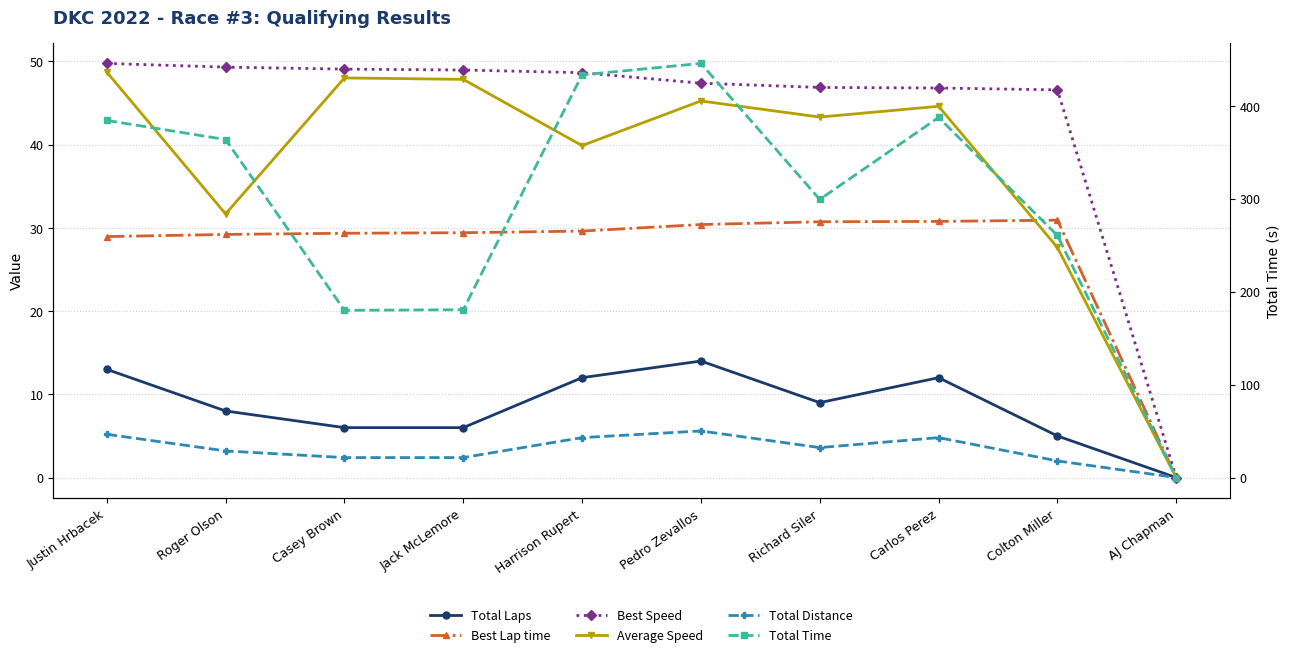

How many lines are shown in the chart?

6